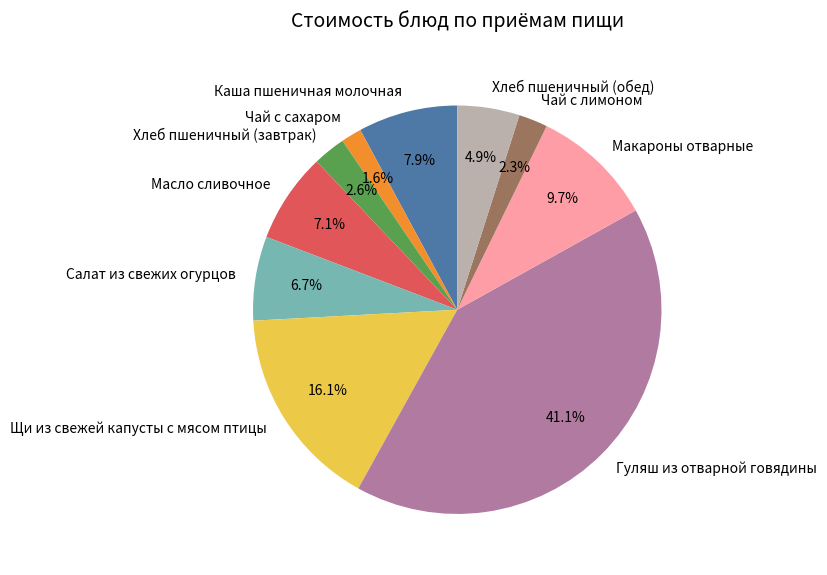

What percentage do Хлеб пшеничный (завтрак) and Чай с лимоном together represent?

4.9%